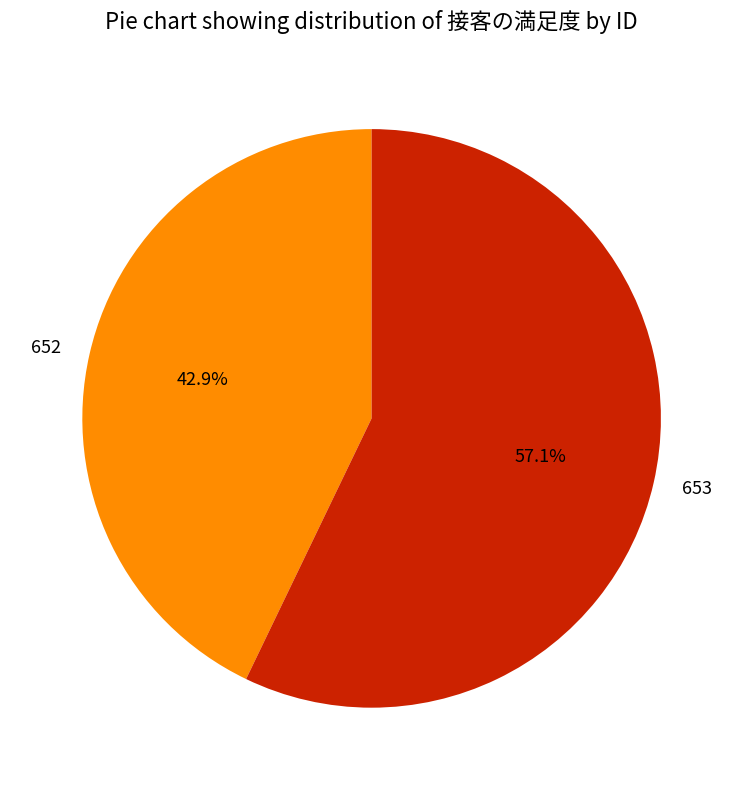

Is it true that 653 is 50% of the pie?

False